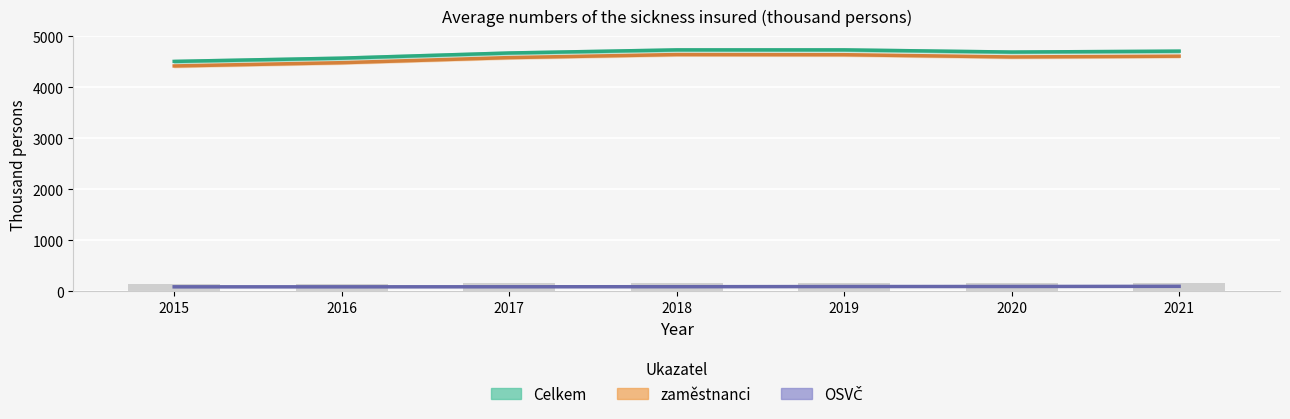

Rank the categories by Celkem value from highest to lowest.

2019, 2018, 2021, 2020, 2017, 2016, 2015